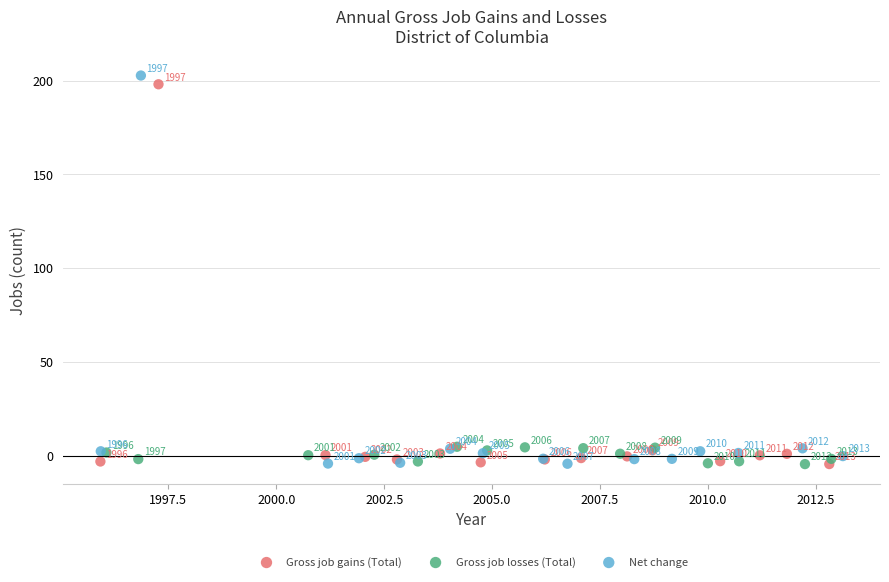

Which series contains the highest Y value?

Net change